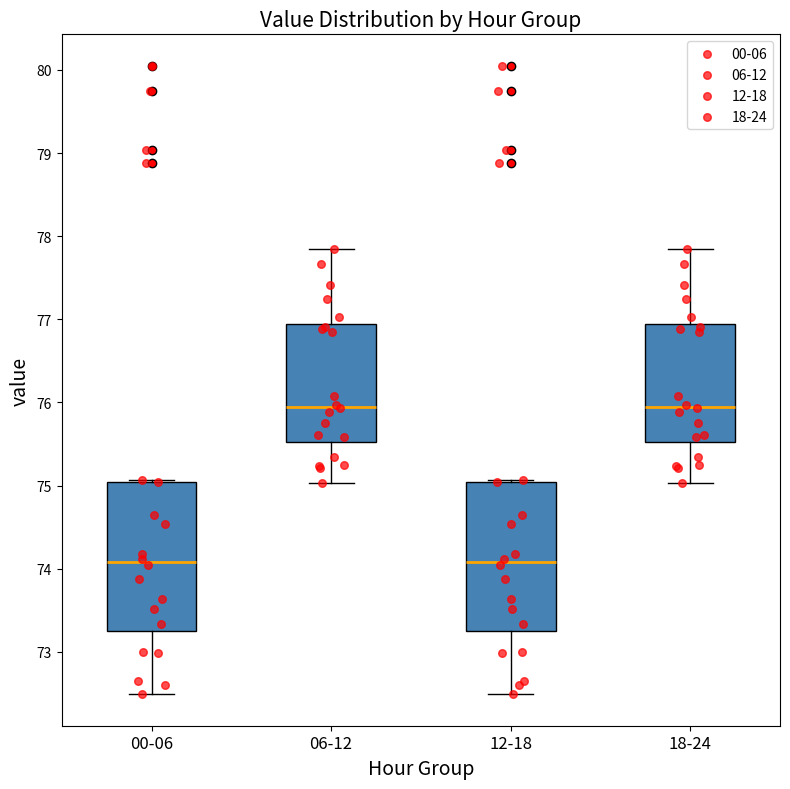

Where does the median line of the box for 06-12 sit on the y-axis? The values are not printed on the chart, so give them approximately, as read against the axis.

76.0